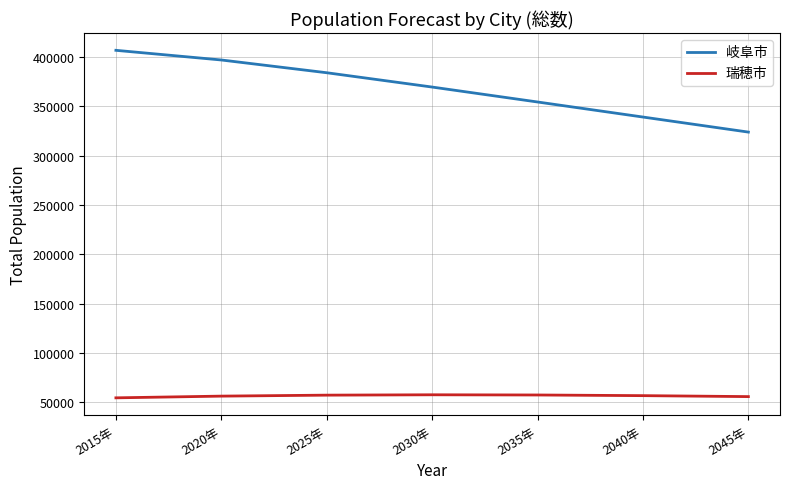

What position from the left is 2035年?

5